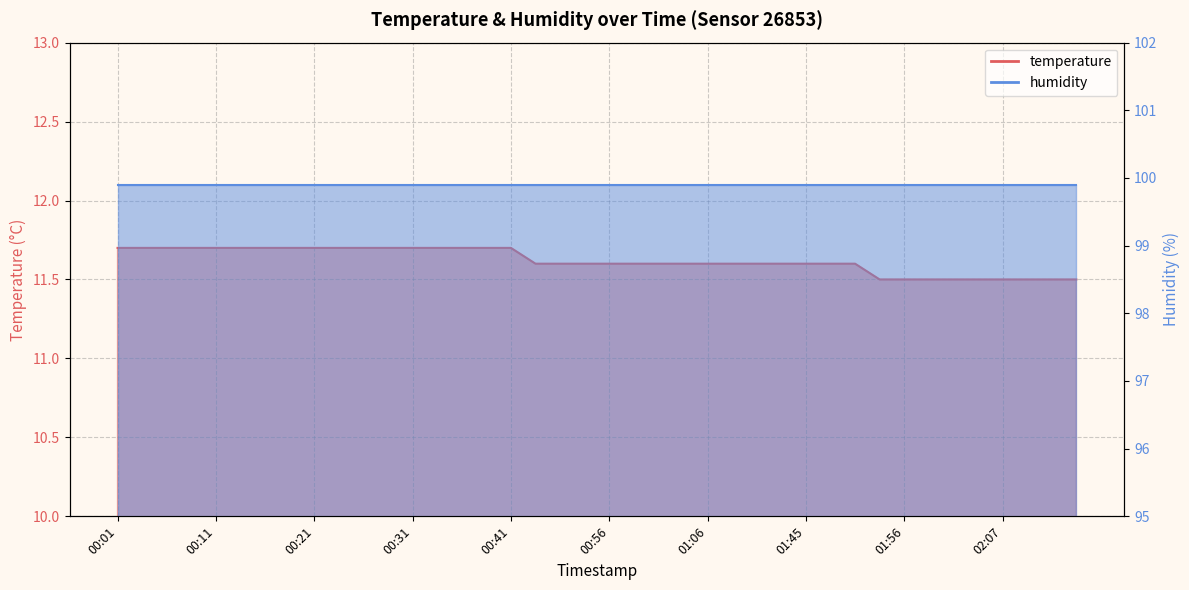

What is the difference between the maximum and minimum values?

0.2